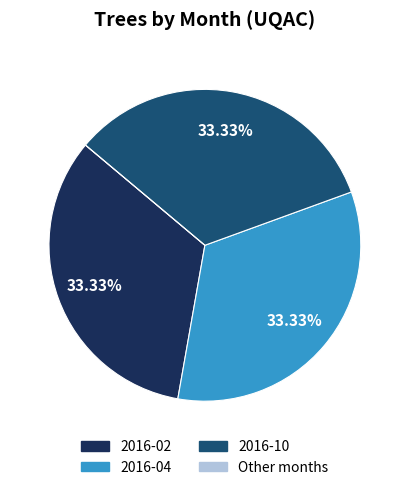

Does any single category account for the majority?

No